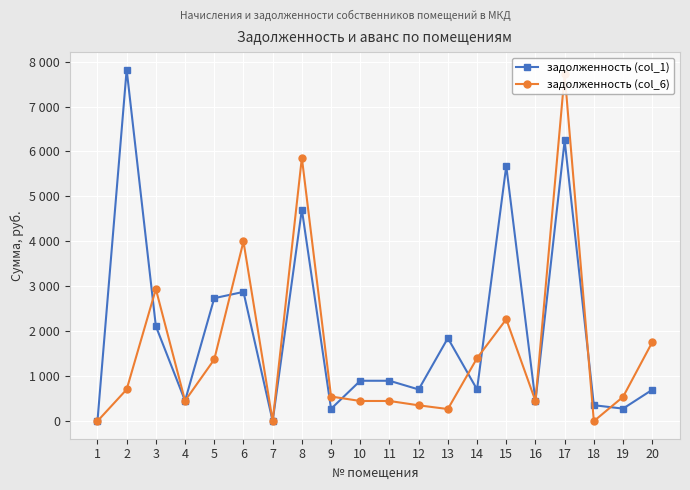

What is the sum of all задолженность (col_1) values?

39737.9